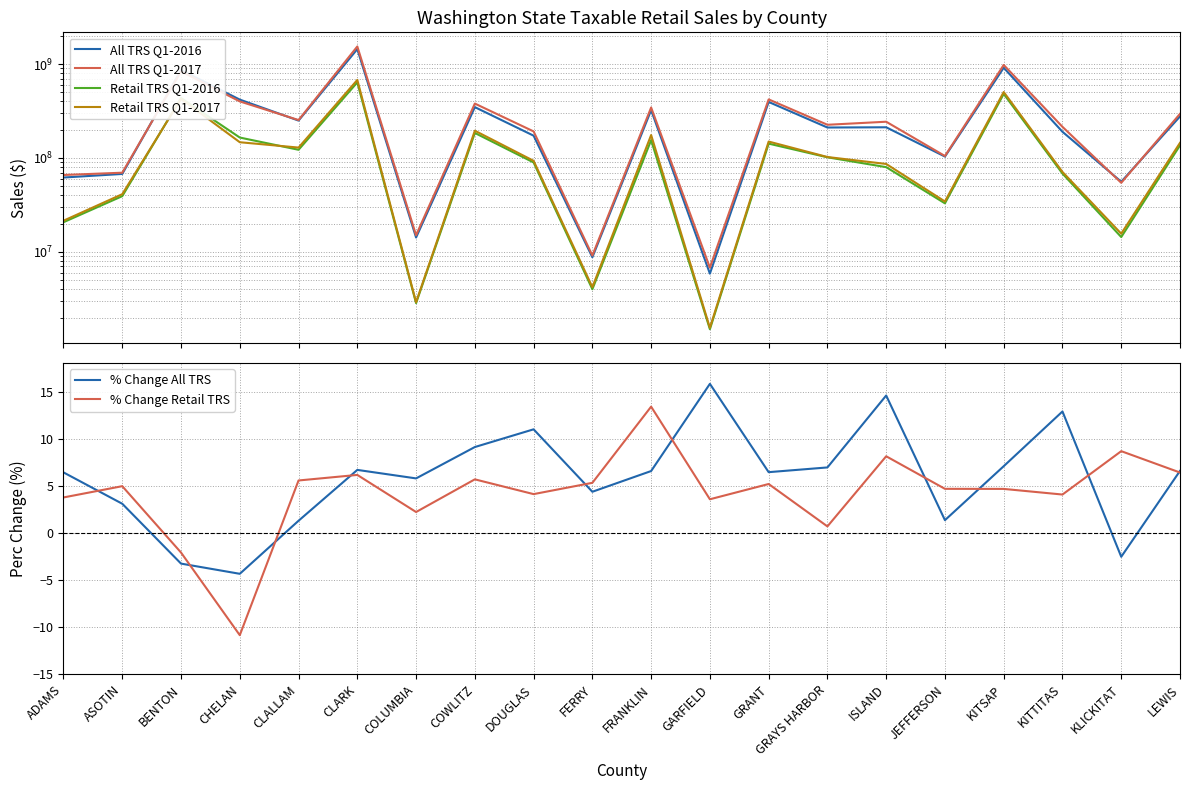

Is the value of Retail TRS Q1-2017 at FRANKLIN greater than the value of All TRS Q1-2017 at ASOTIN?

Yes